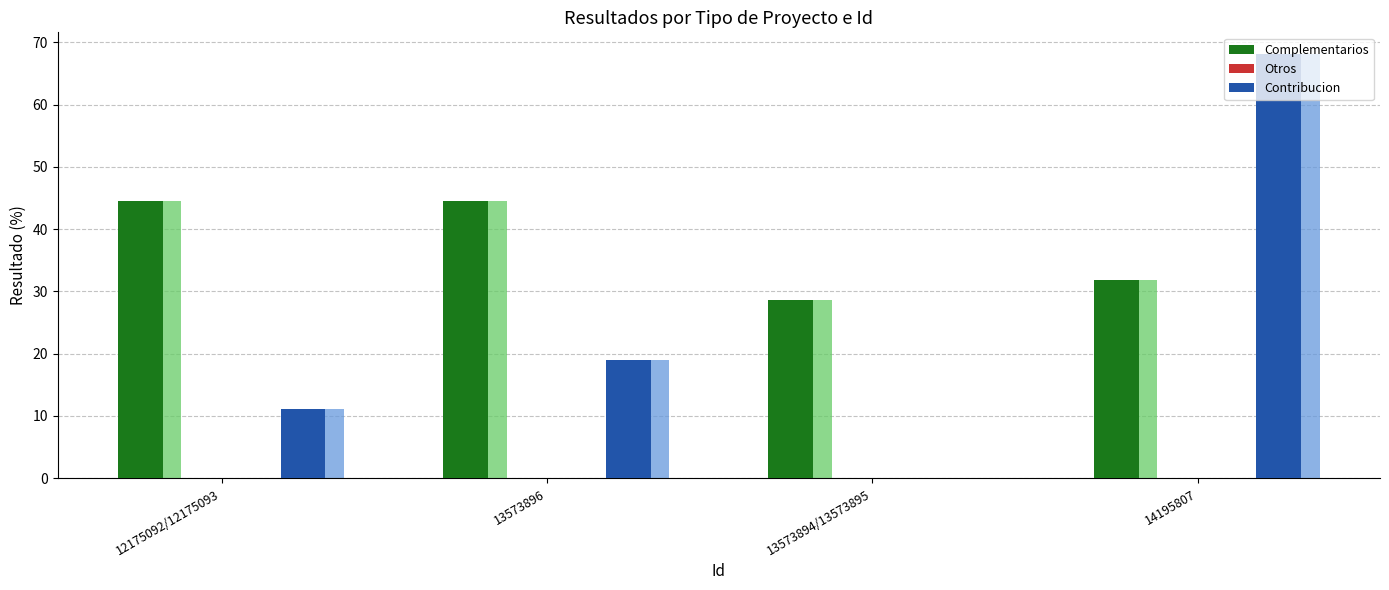

What is the sum of the Complementarios values at 14195807 and 13573896?

76.3